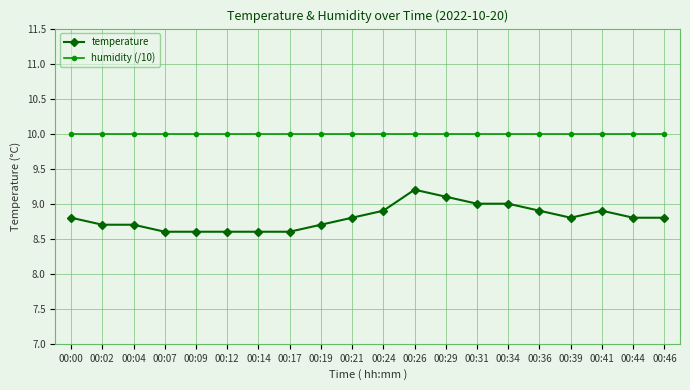

What is the highest value of the humidity (/10) series?

10.0